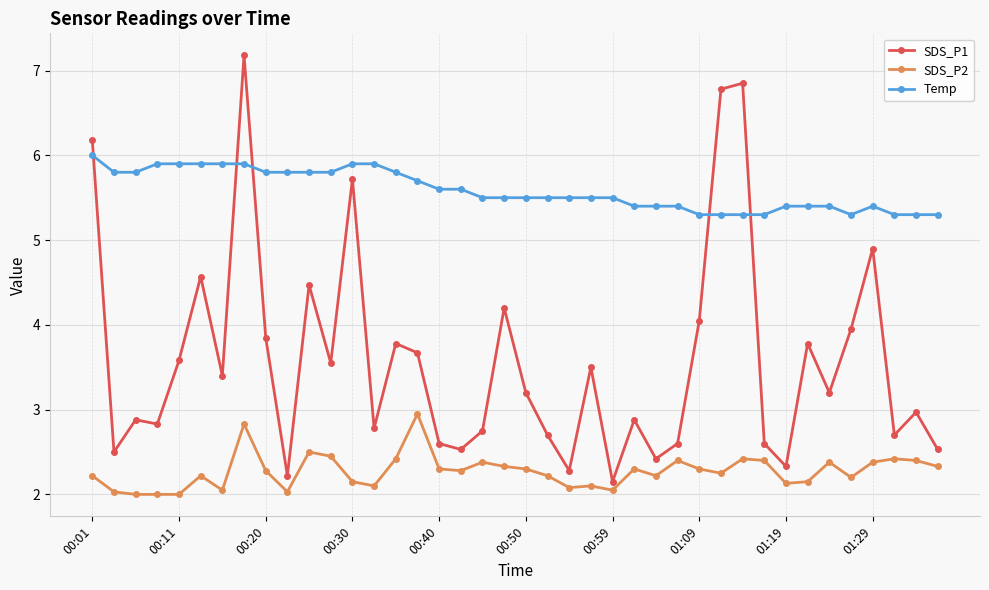

Count the number of categories in the chart.

40